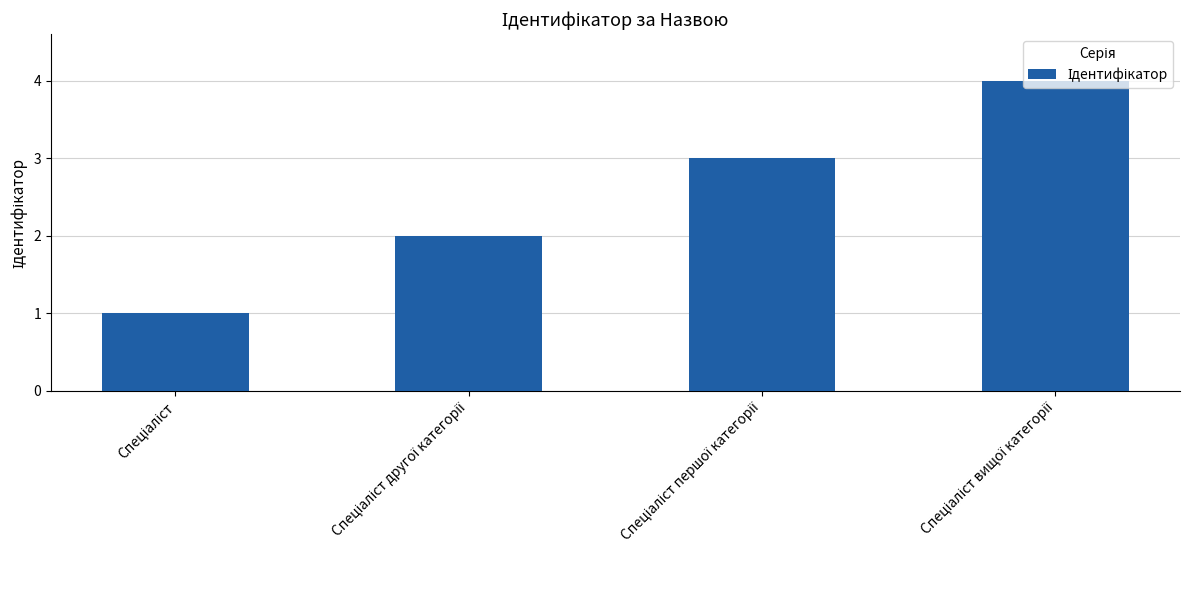

How many distinct data groups are displayed?

1